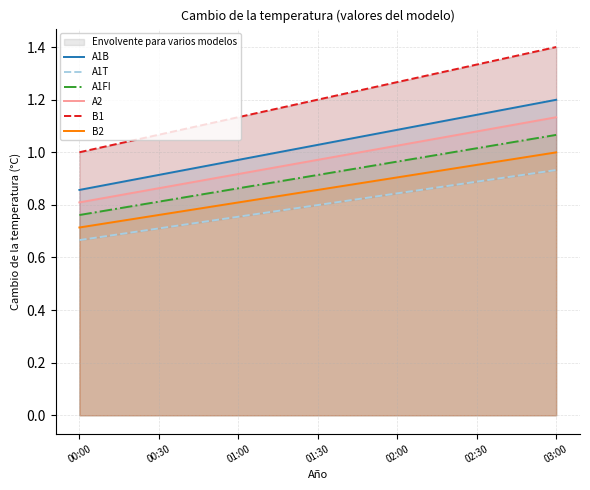

What is the minimum value for B2?

0.7